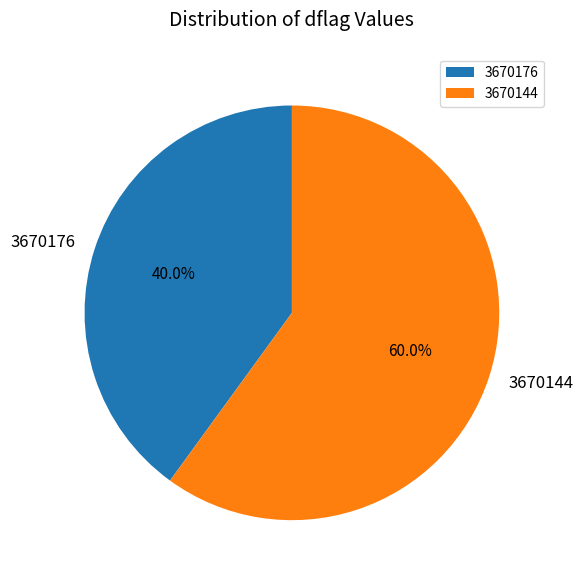

Which has a higher value, 3670176 or 3670144?

3670144